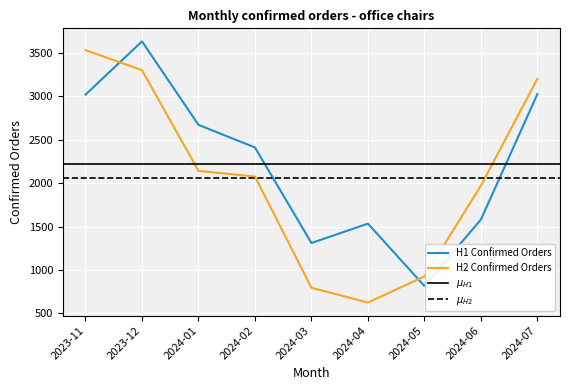

What is the total value across all series at 2024-03?

2105